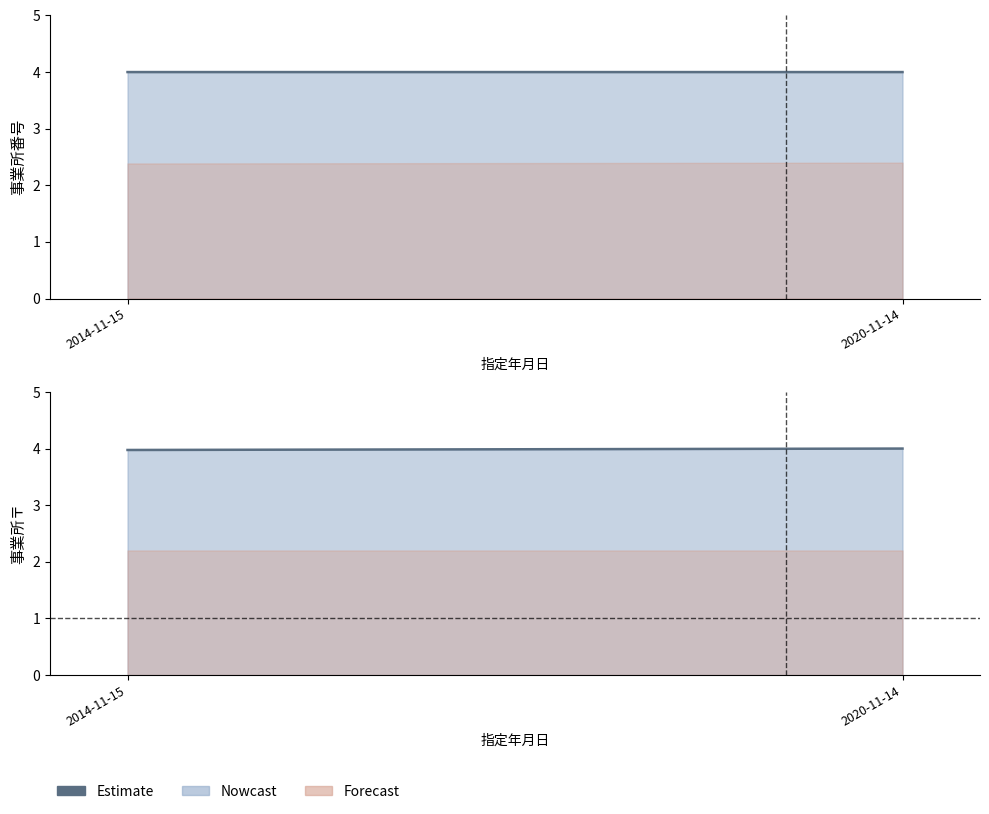

How many lines are shown in the chart?

1